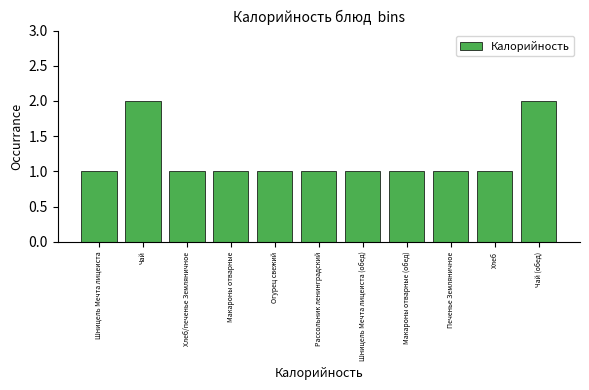

Reading left to right, what are all the values shown in this chart?

Шницель Мечта лицеиста=1	Чай=2	Хлеб/печенье Земляничное=1	Макароны отварные=1	Огурец свежий=1	Рассольник ленинградский=1	Шницель Мечта лицеиста (обед)=1	Макароны отварные (обед)=1	Печенье Земляничное=1	Хлеб=1	Чай (обед)=2